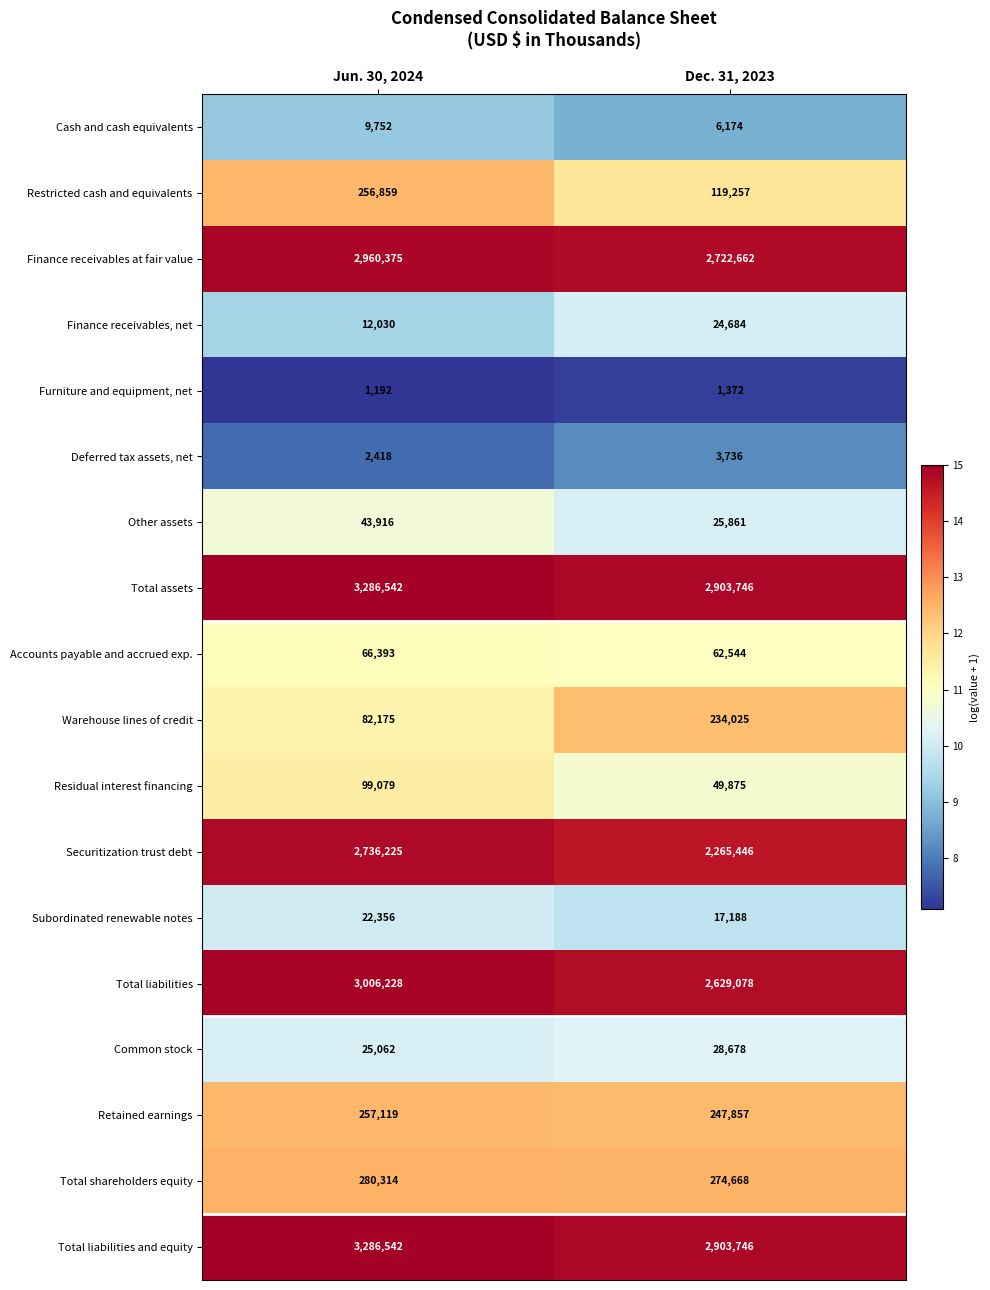

Rank the categories by Retained earnings value from highest to lowest.

Jun. 30, 2024, Dec. 31, 2023